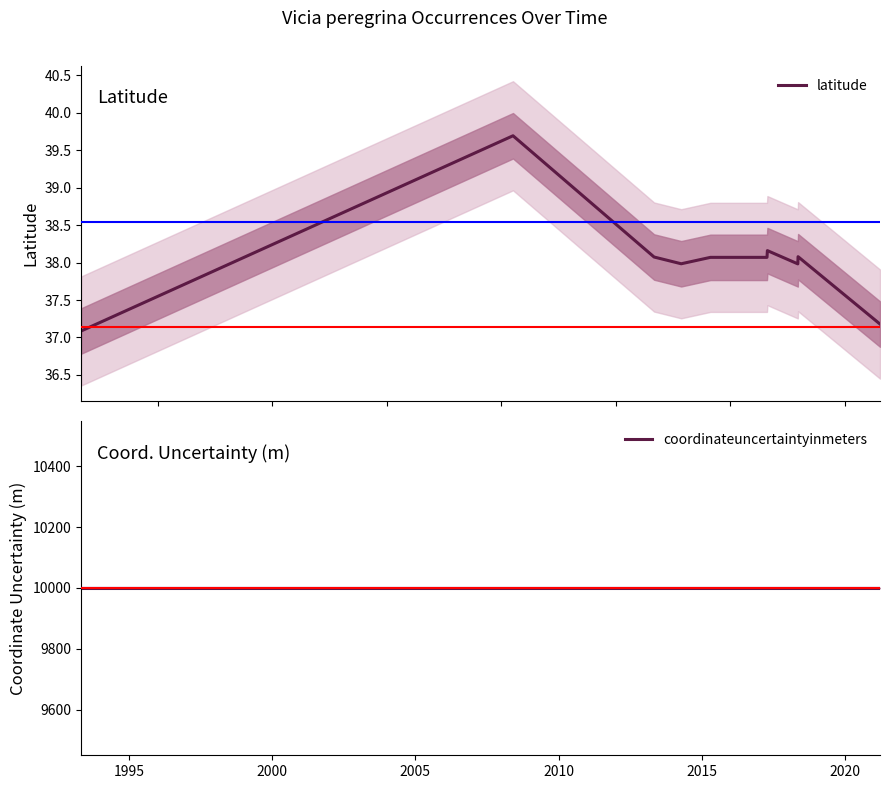

What is the average value of the latitude series?

38.1